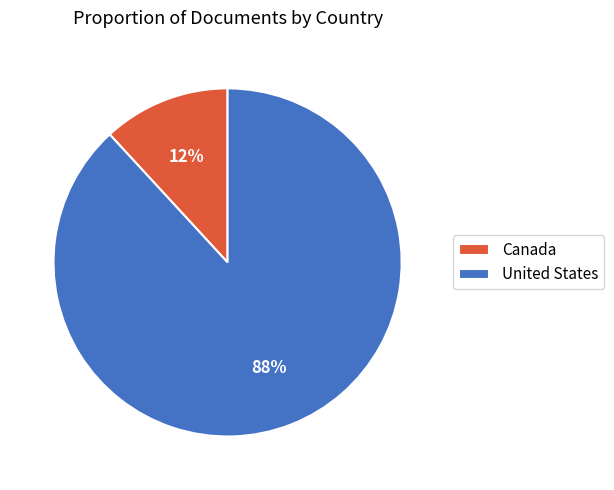

True or false: United States accounts for 97% of the total.

False